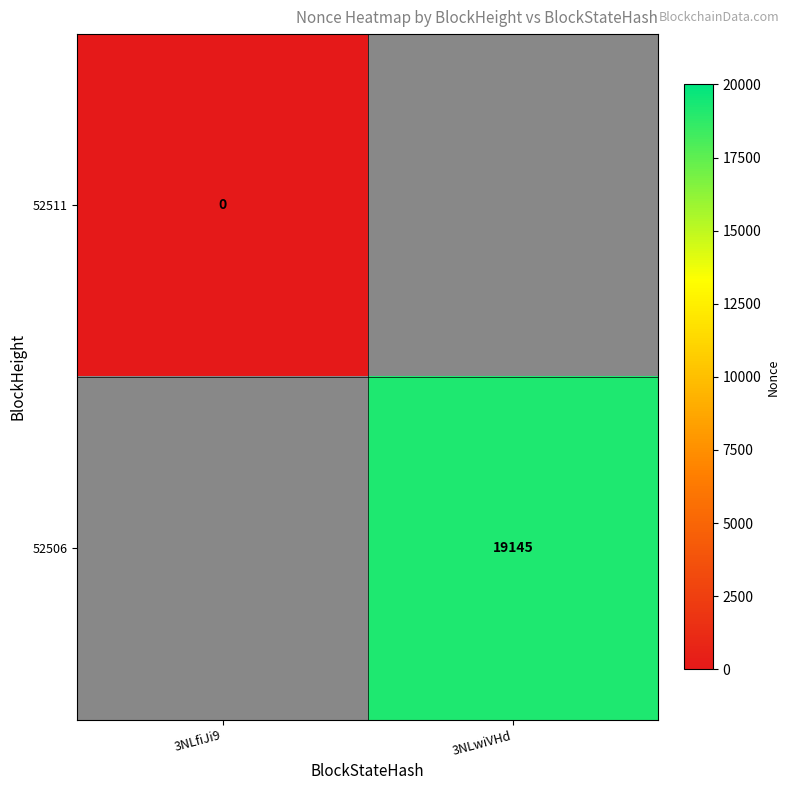

The 52506 series shows 26702 at 3NLwiVHd. True or false?

False